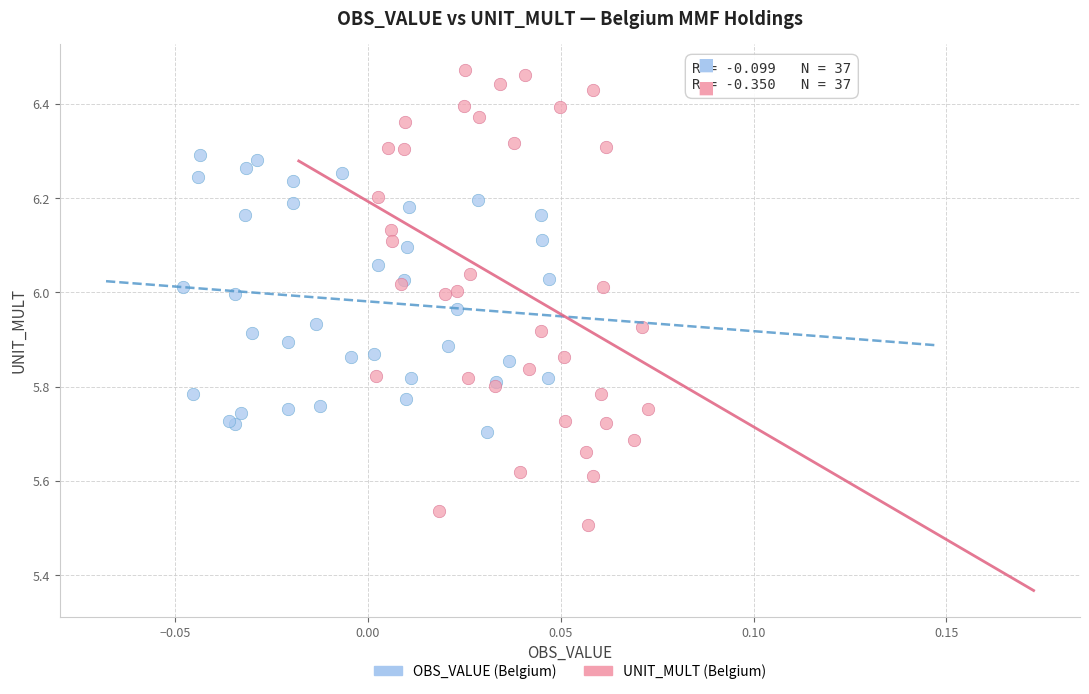

Which series contains the highest Y value?

UNIT_MULT (Belgium)